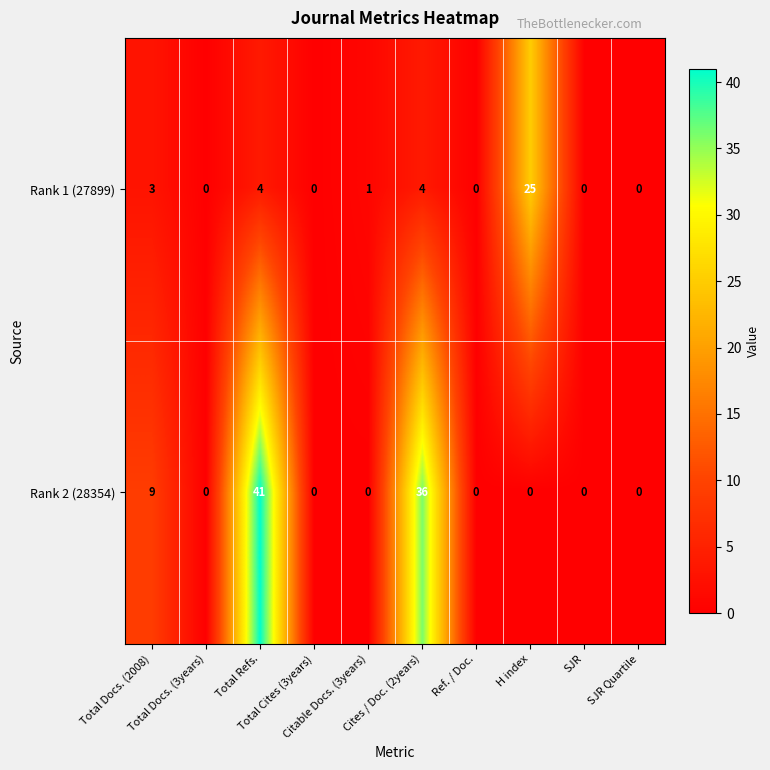

What is the sum of all Rank 2 (28354) values?

86